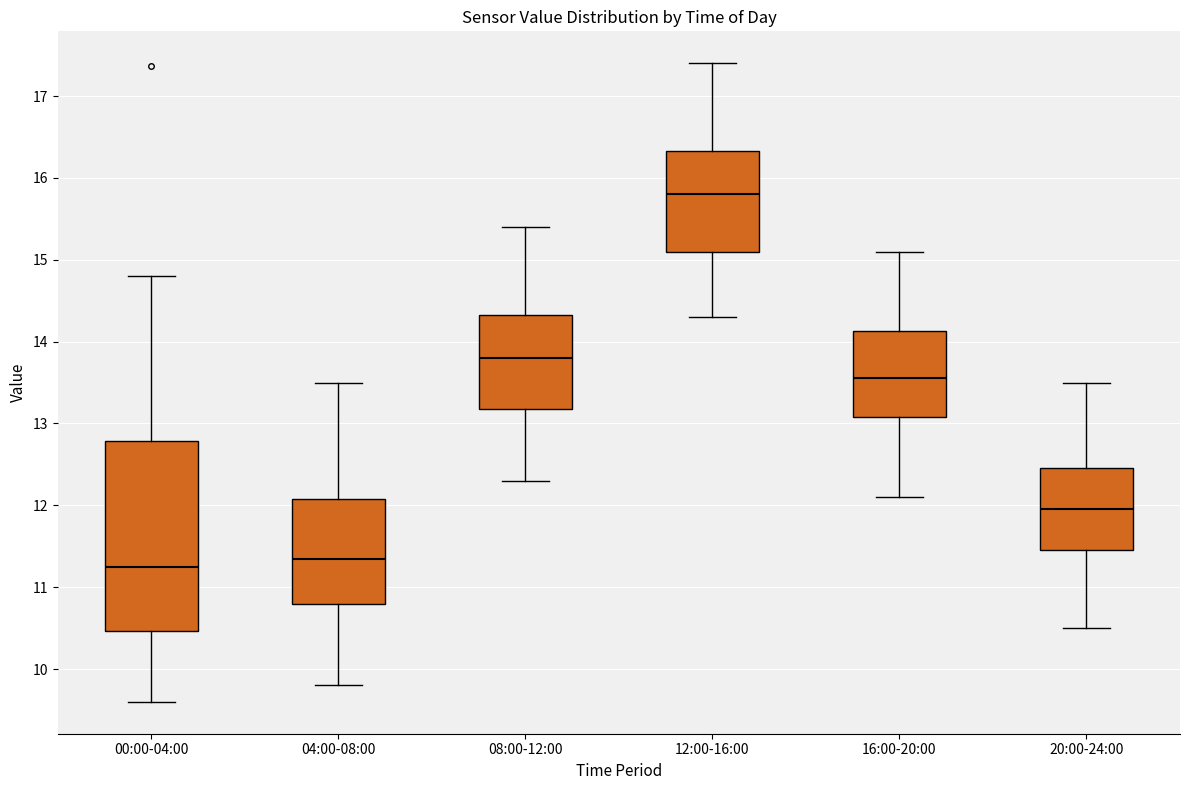

Reading left to right, transcribe this box plot: for each box, give where its median line is, the range the box spans, and where its two whiskers end, as read against the y-axis. The values are not printed on the chart, so give them approximately, as read against the axis.

00:00-04:00: median 11.3, box 10.5 to 12.8, whiskers 9.6 to 14.8
04:00-08:00: median 11.4, box 10.8 to 12.1, whiskers 9.8 to 13.5
08:00-12:00: median 13.8, box 13.2 to 14.3, whiskers 12.3 to 15.4
12:00-16:00: median 15.8, box 15.1 to 16.3, whiskers 14.3 to 17.4
16:00-20:00: median 13.6, box 13.1 to 14.1, whiskers 12.1 to 15.1
20:00-24:00: median 12.0, box 11.5 to 12.5, whiskers 10.5 to 13.5